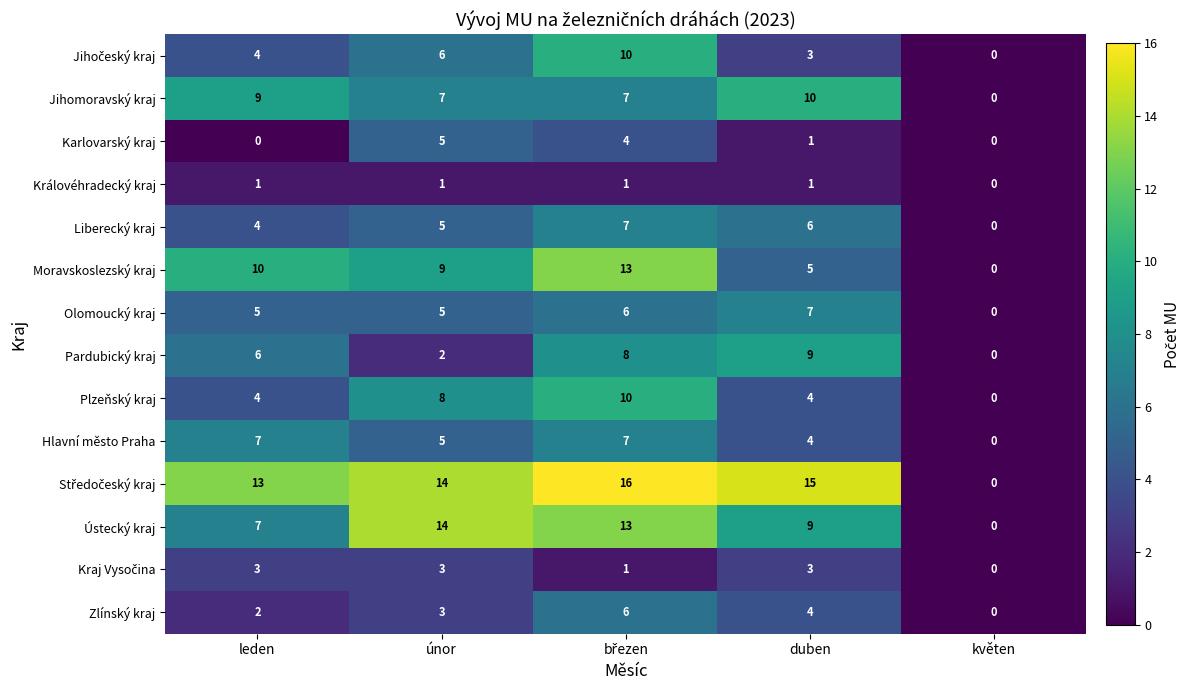

What is the sum of the Ústecký kraj values at duben and leden?

16